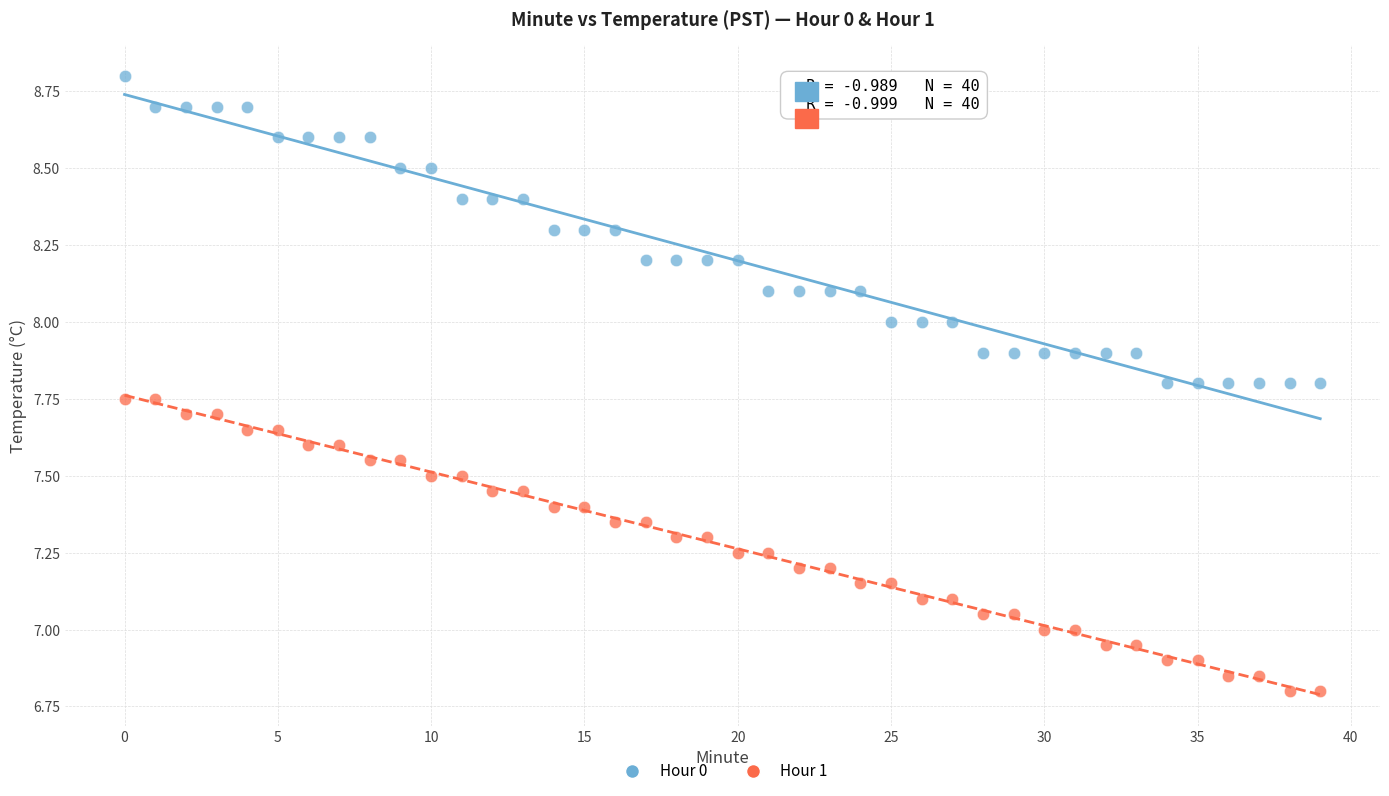

Which series contains the lowest Y value?

Hour 1